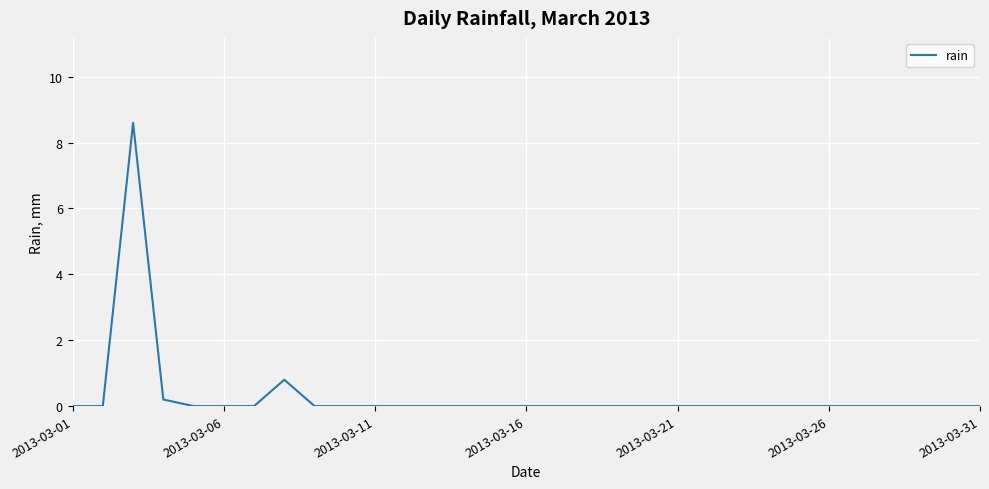

What is the maximum value shown in the chart?

8.6